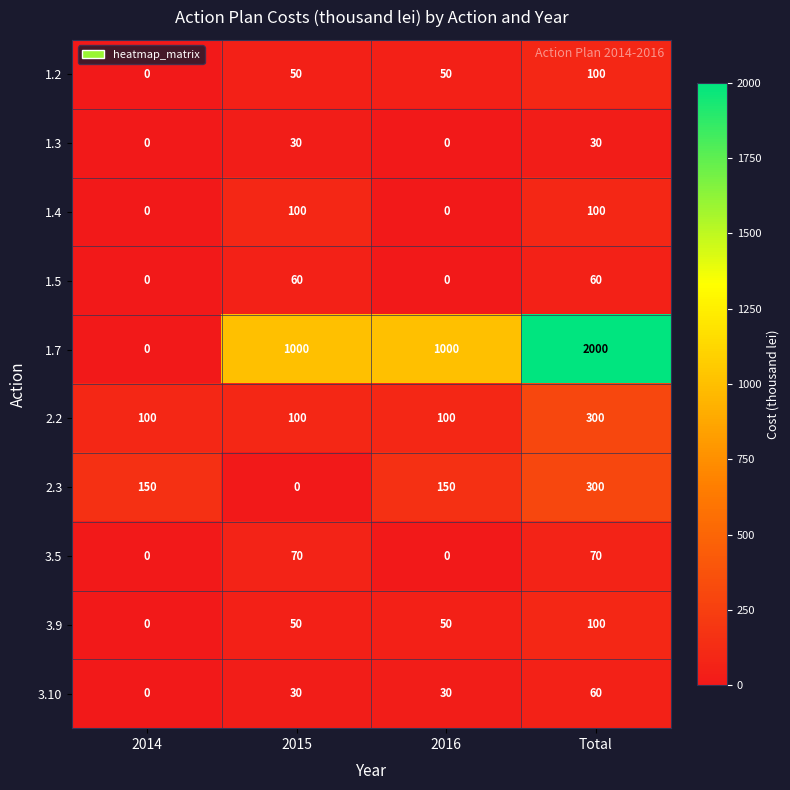

Is it true that 3.10 equals 89 at Total?

False